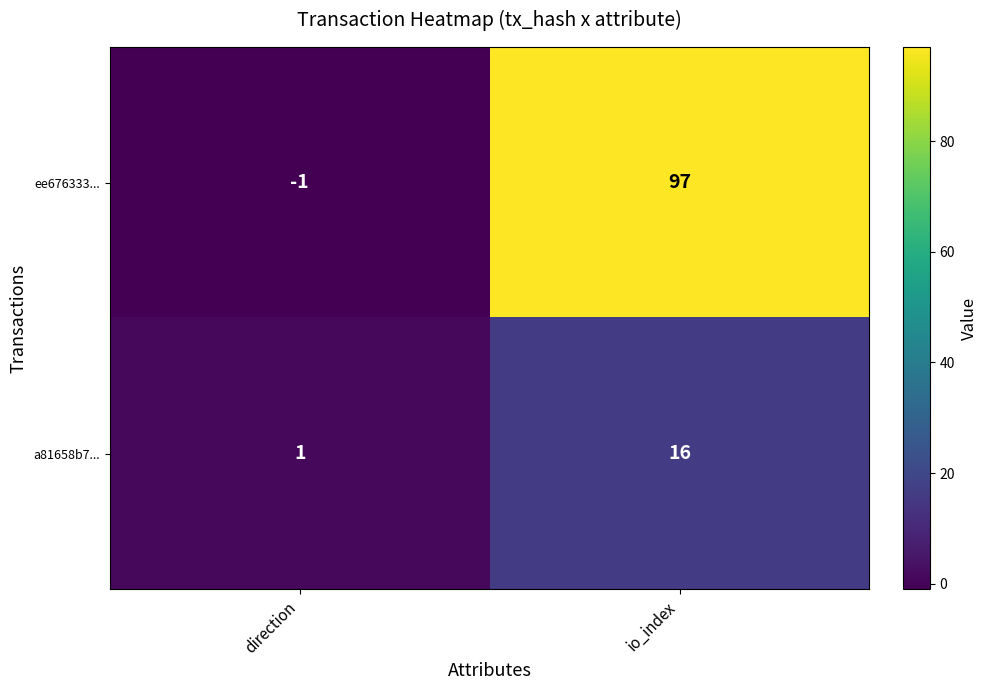

True or false: a81658b7... has a value of 2 at direction.

False